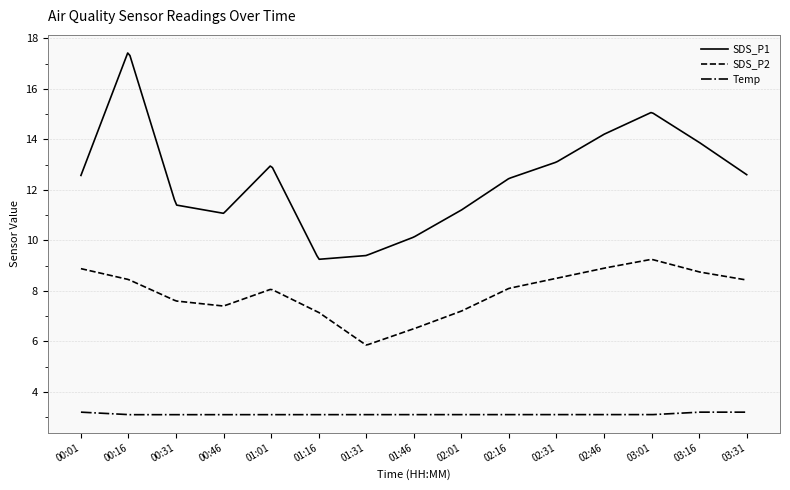

True or false: SDS_P2 and SDS_P1 intersect in this chart.

False